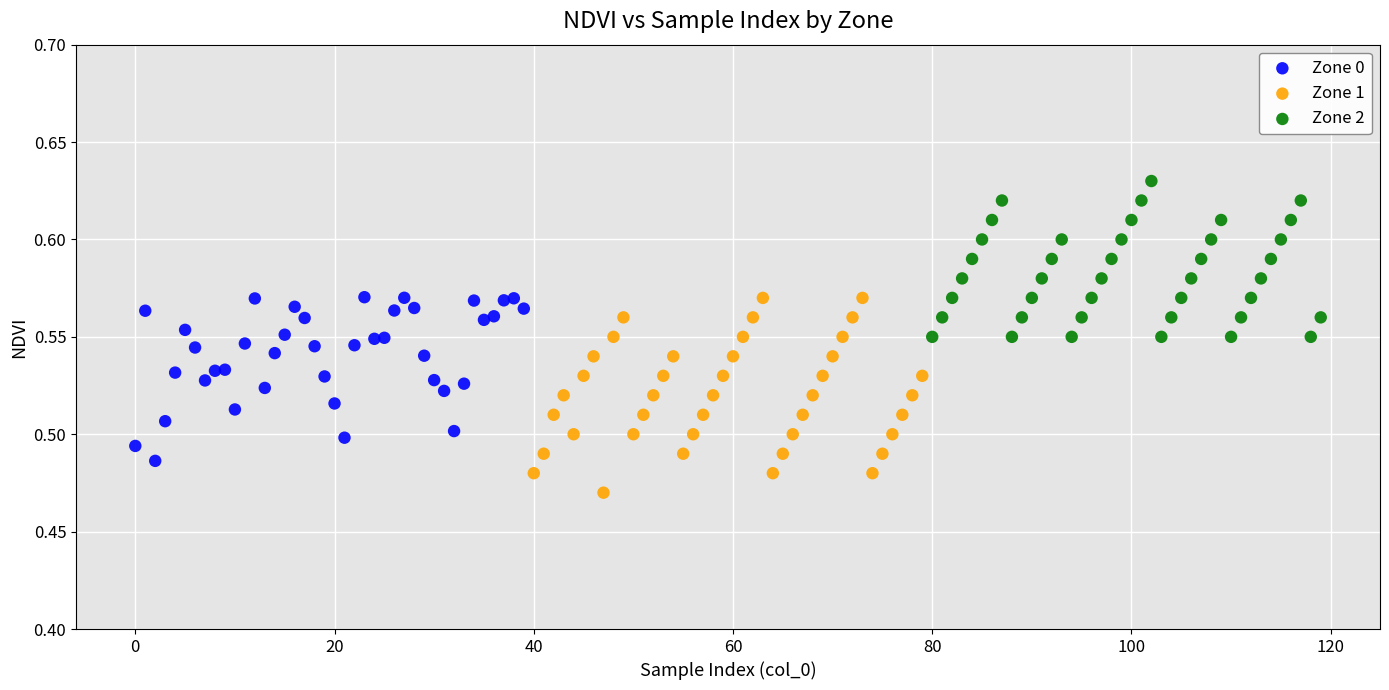

Which series has the largest Y range (max minus min)?

Zone 1